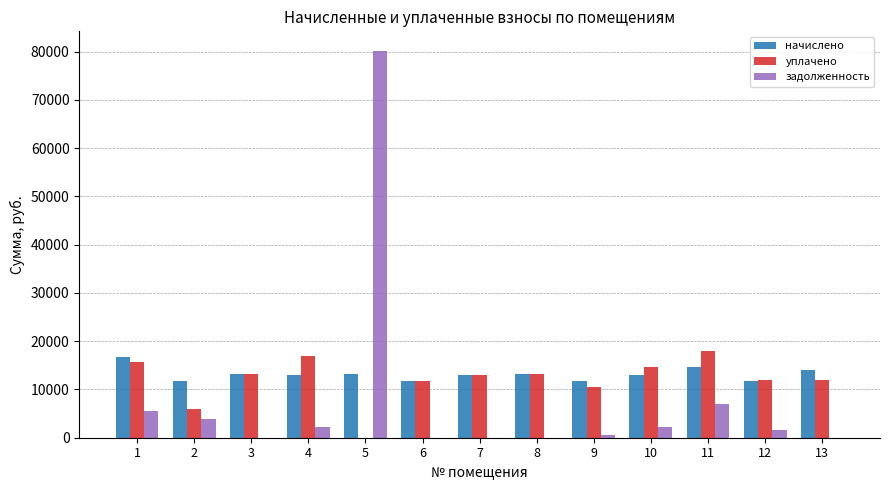

What is the sum of all уплачено values?

156859.5